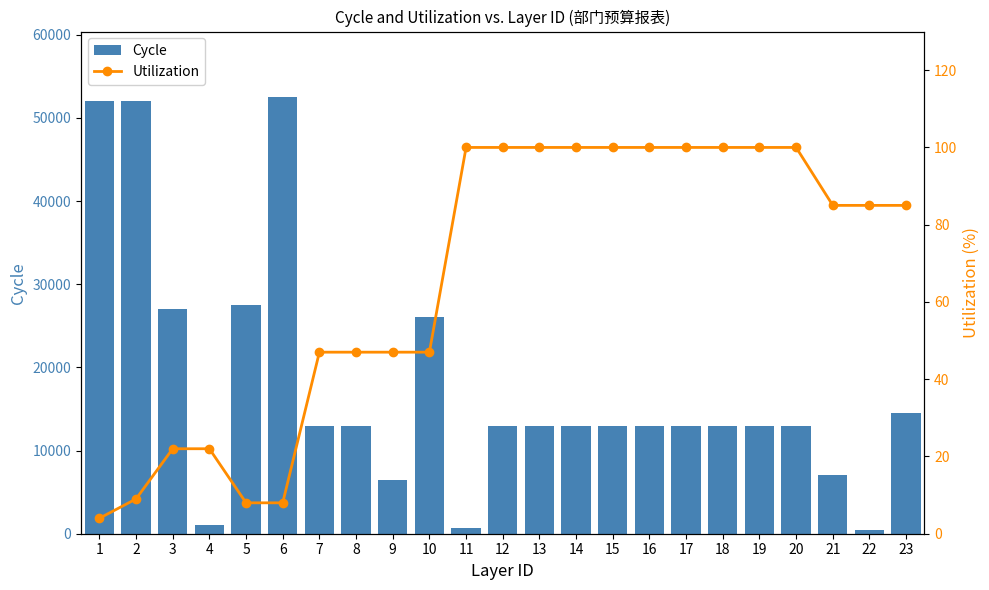

The value of Cycle at 11 is 700. True or false?

True